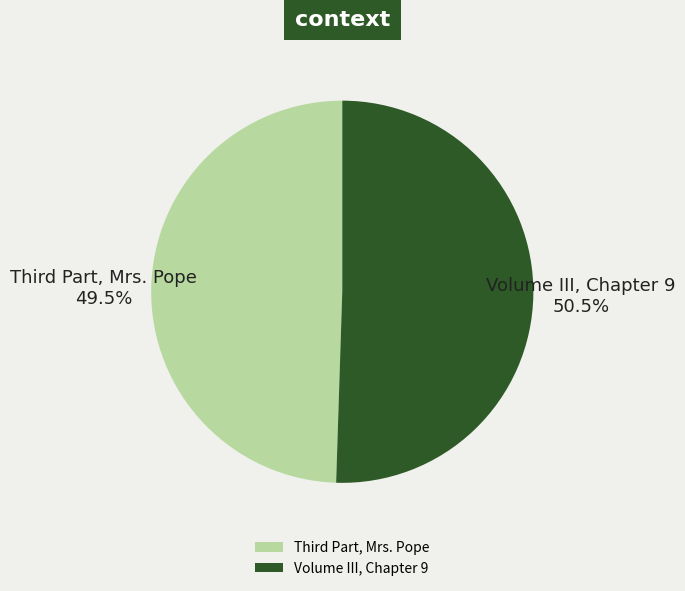

Count the number of slices in the pie.

2